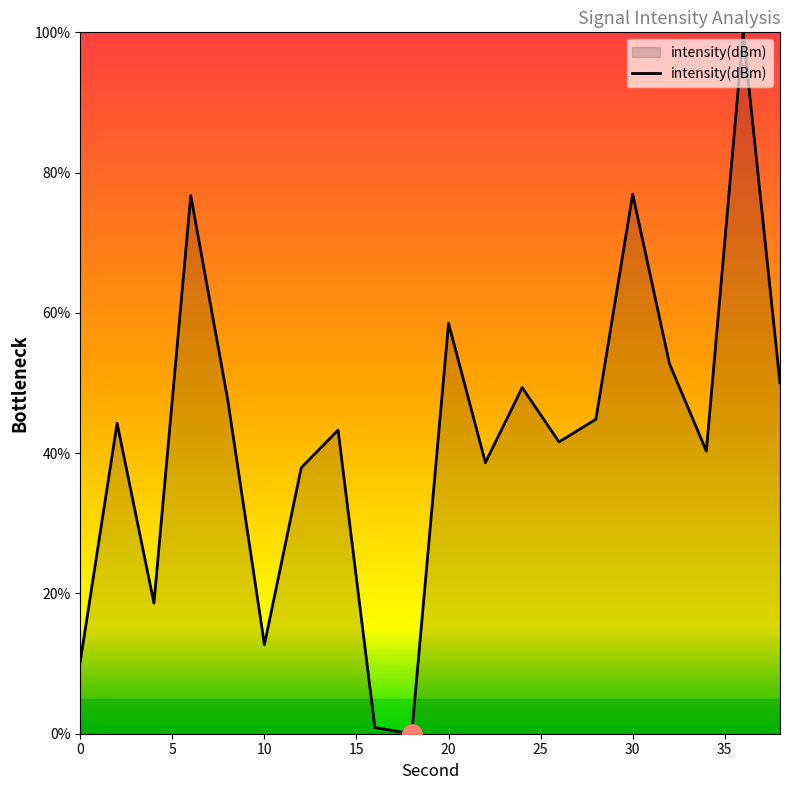

What is the greatest value displayed?

100.0